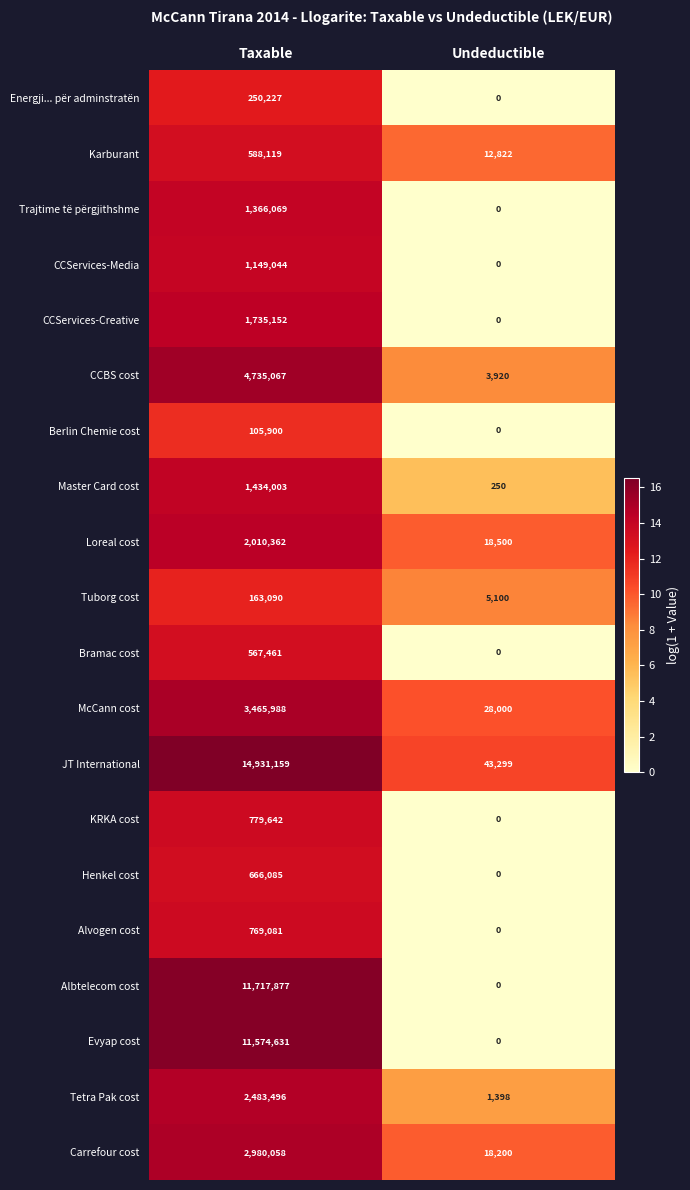

List the series in order of their peak value, lowest first.

Berlin Chemie cost, Tuborg cost, Energji... për adminstratën, Bramac cost, Karburant, Henkel cost, Alvogen cost, KRKA cost, CCServices-Media, Trajtime të përgjithshme, Master Card cost, CCServices-Creative, Loreal cost, Tetra Pak cost, Carrefour cost, McCann cost, CCBS cost, Evyap cost, Albtelecom cost, JT International